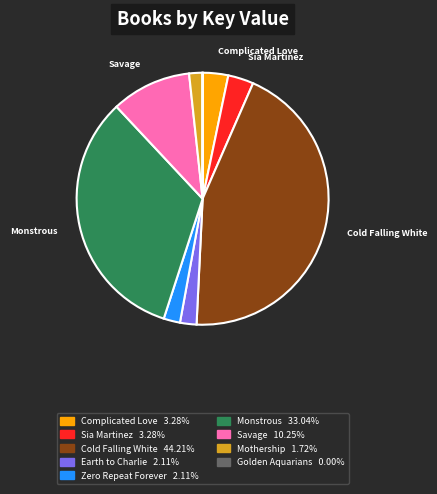

Is there a majority slice in this chart?

No